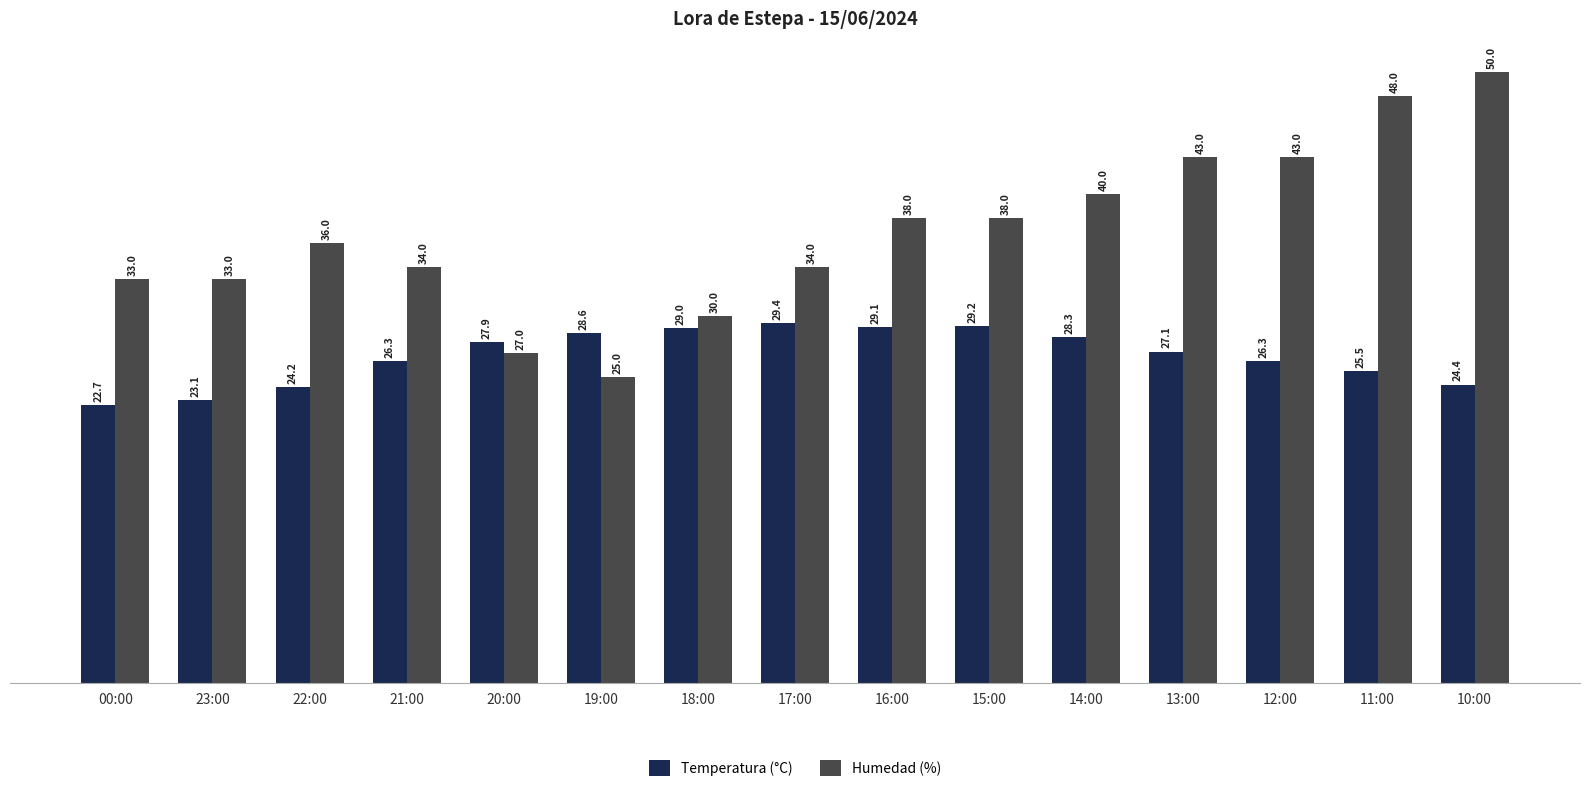

Does the chart contain stacked bars?

No